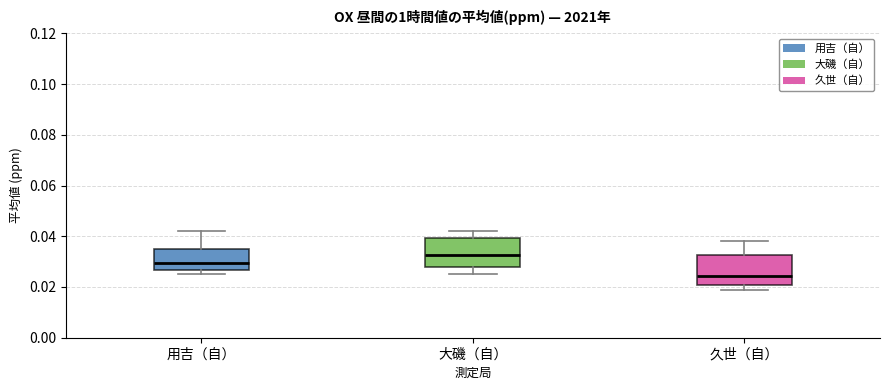

Reading left to right, transcribe this box plot: for each box, give where its median line is, the range the box spans, and where its two whiskers end, as read against the y-axis. The values are not printed on the chart, so give them approximately, as read against the axis.

用吉（自）: median 0.030, box 0.026 to 0.036, whiskers 0.026 (just below the box's lower edge) to 0.042
大磯（自）: median 0.032, box 0.028 to 0.040, whiskers 0.026 to 0.042
久世（自）: median 0.024, box 0.020 to 0.032, whiskers 0.020 (just below the box's lower edge) to 0.038